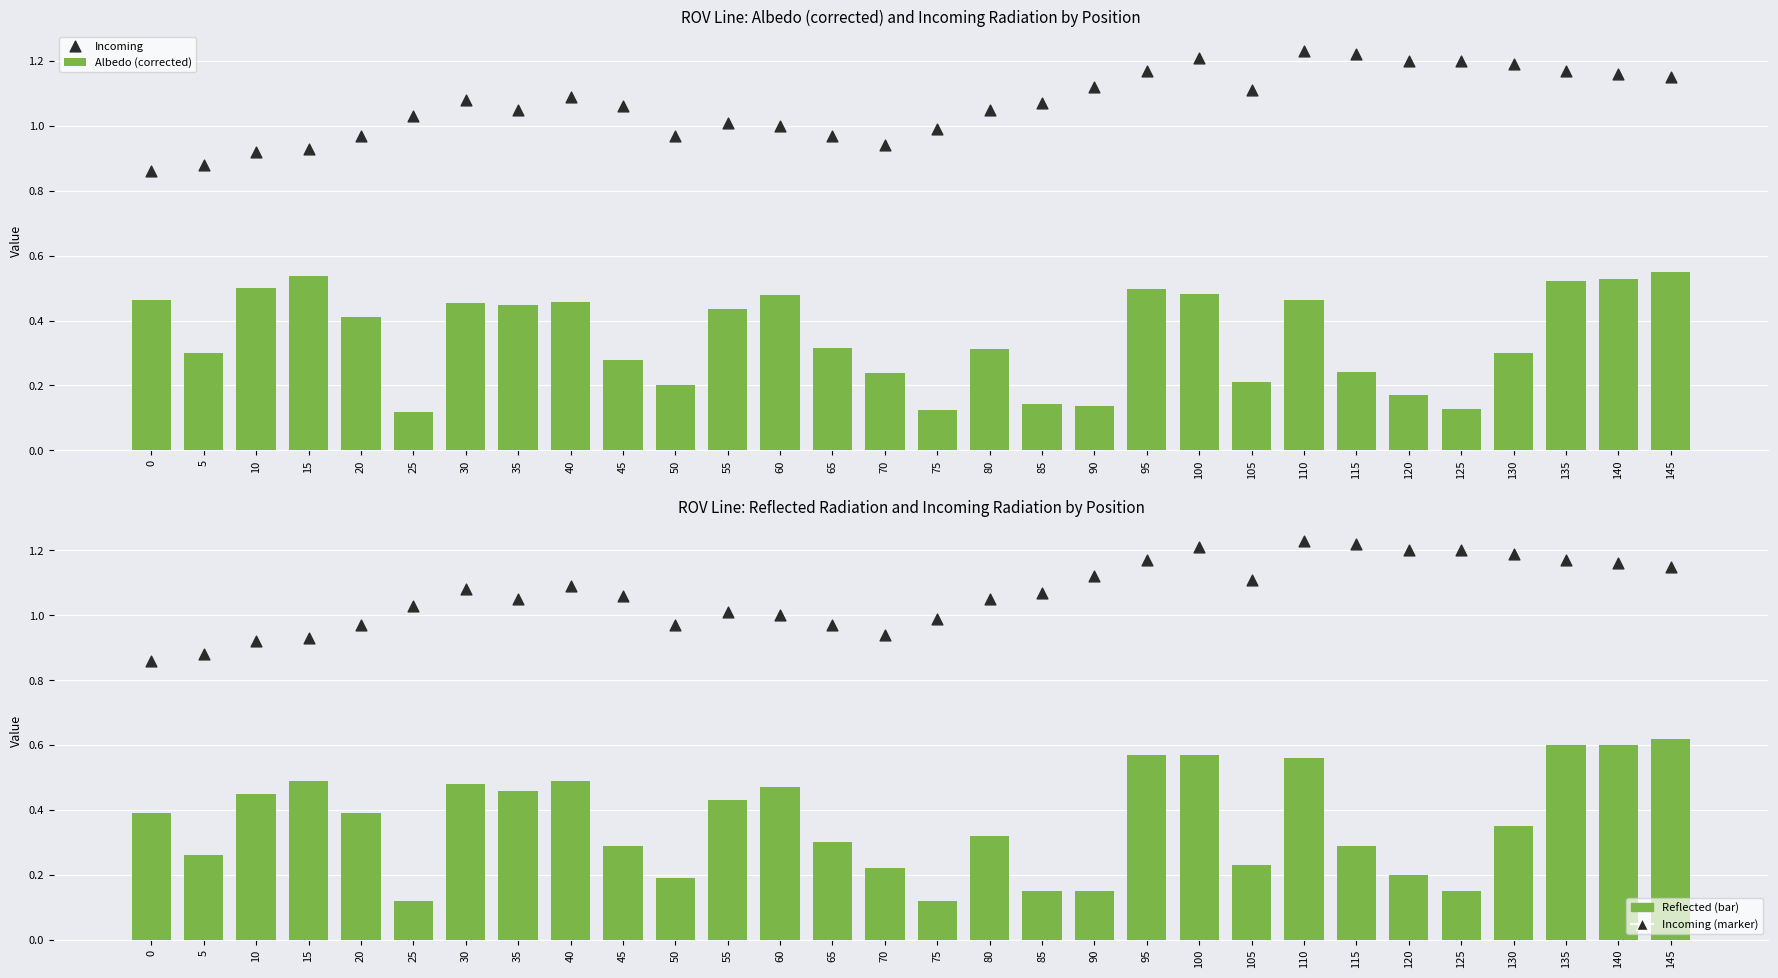

What is the total value across all series at 55?

1.9